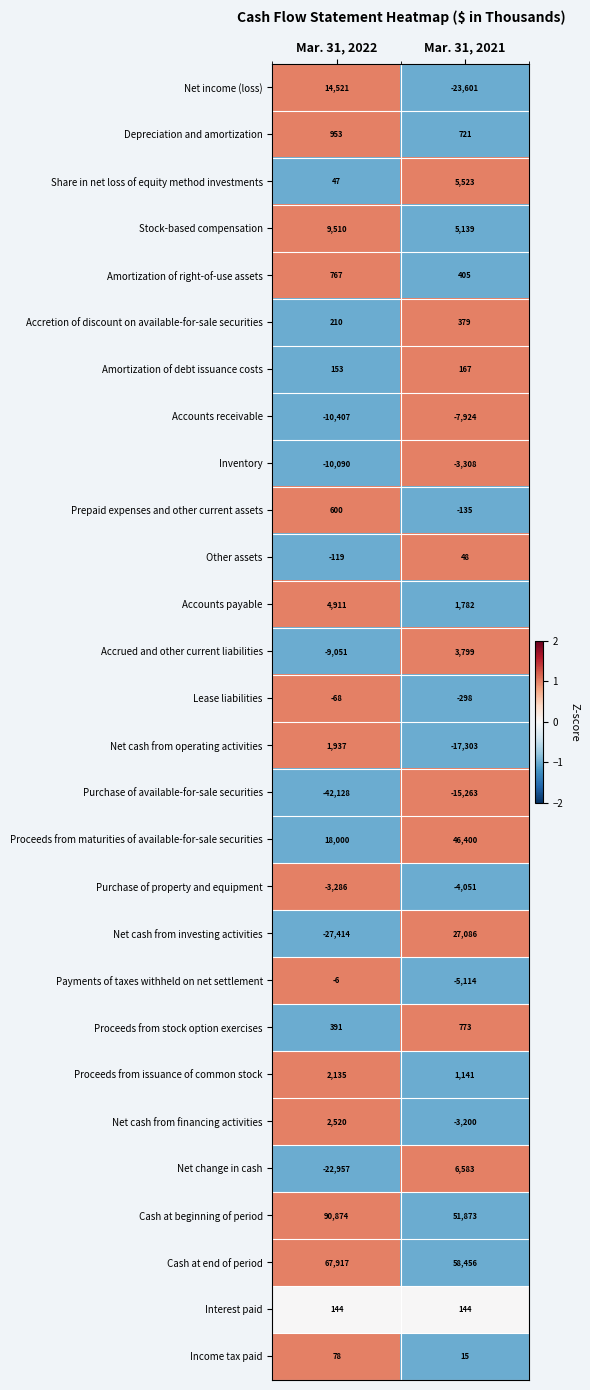

How many series are shown in this chart?

28